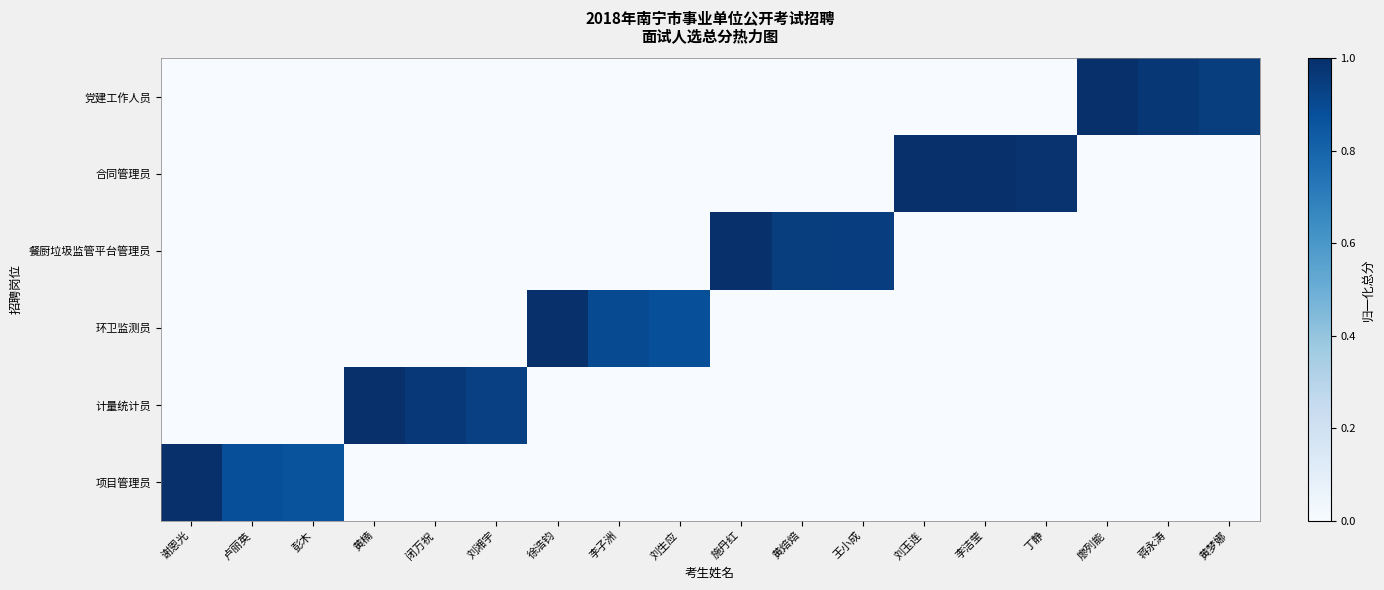

What is the total value across all series at 黄梦娜?

0.9